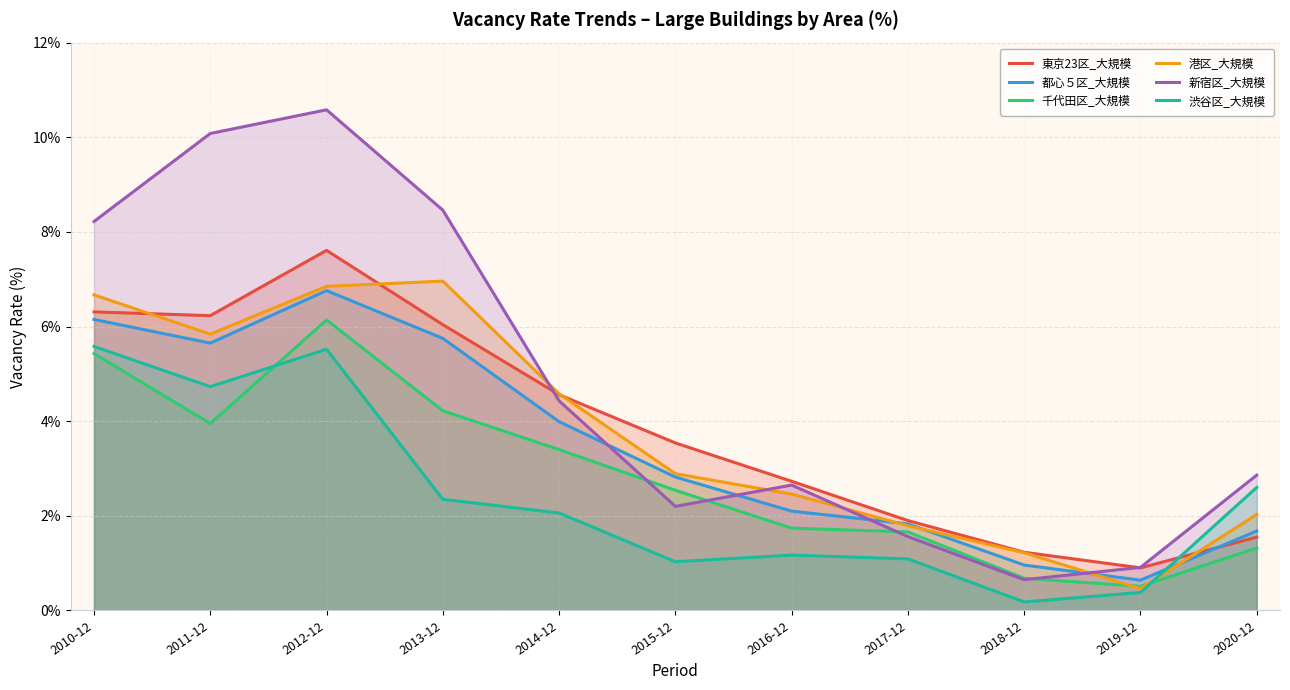

The 渋谷区_大規模 series shows 0.3 at 2016-12. True or false?

False